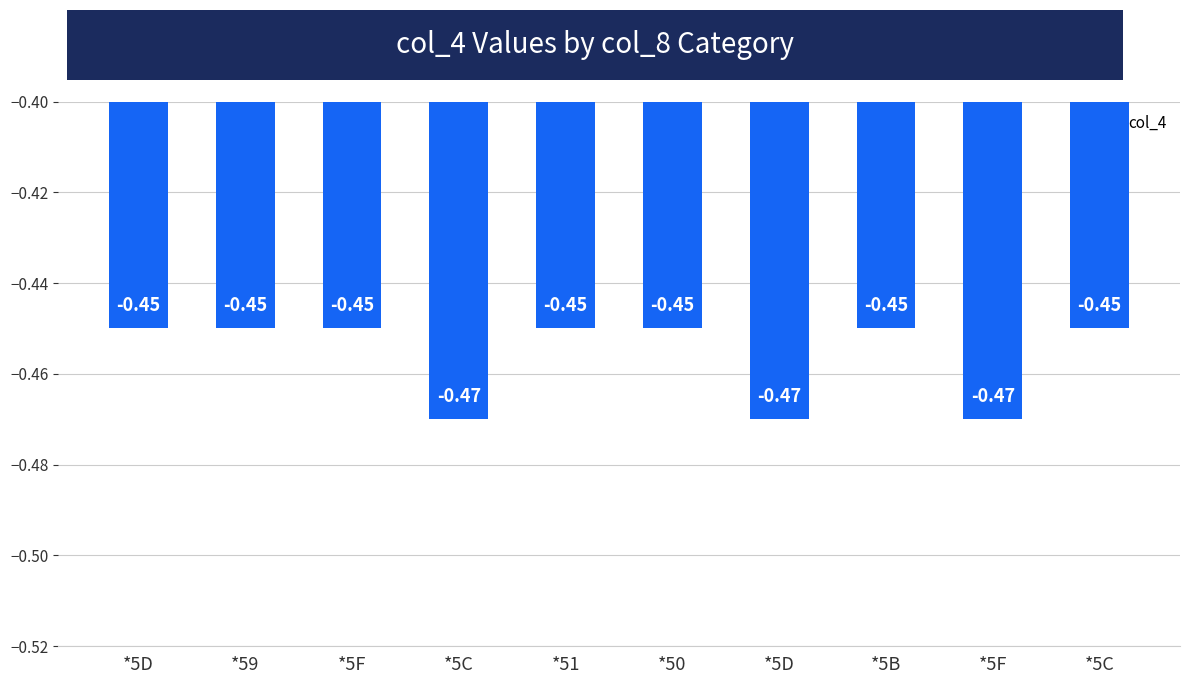

The value at *5B is -0.7. True or false?

False